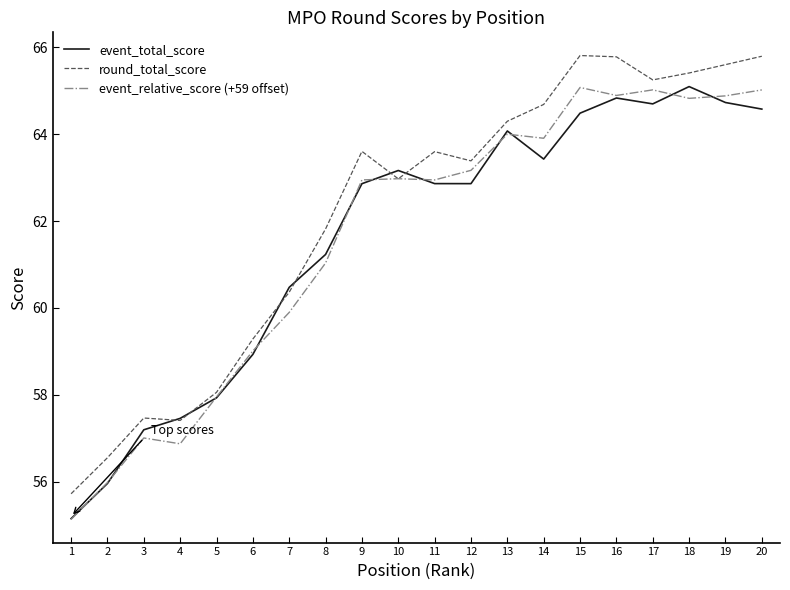

What is the total value across all series at 4?

171.7